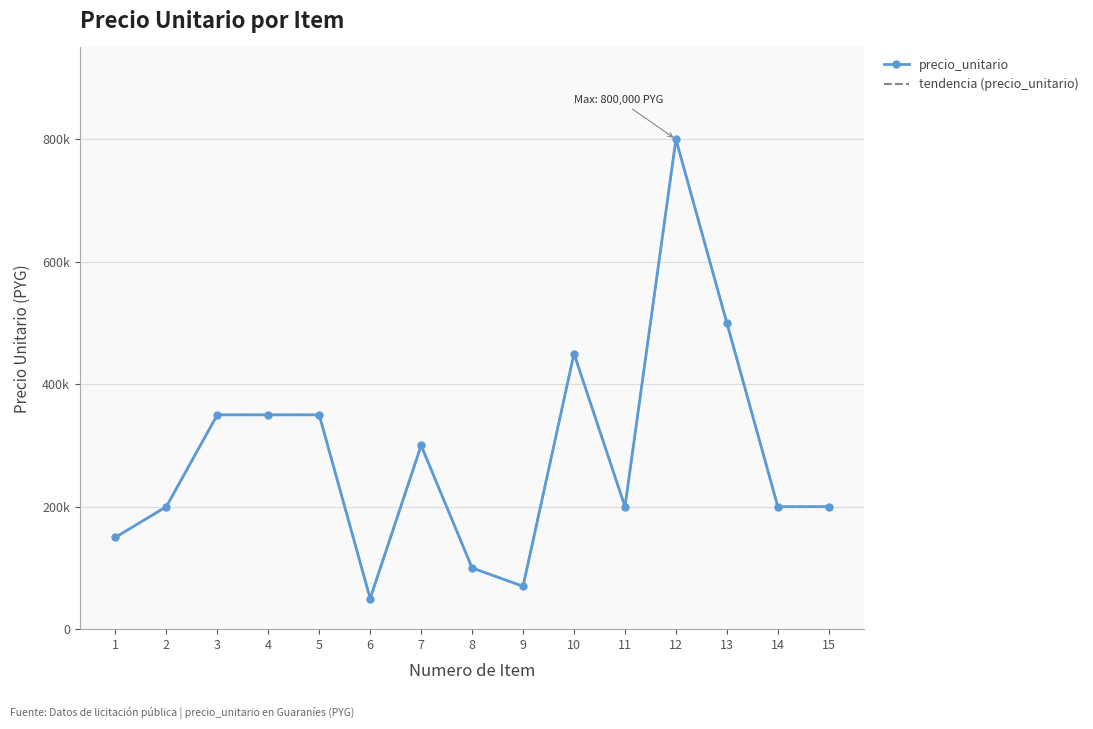

Which category has the lowest value in the tendencia (precio_unitario) series?

6